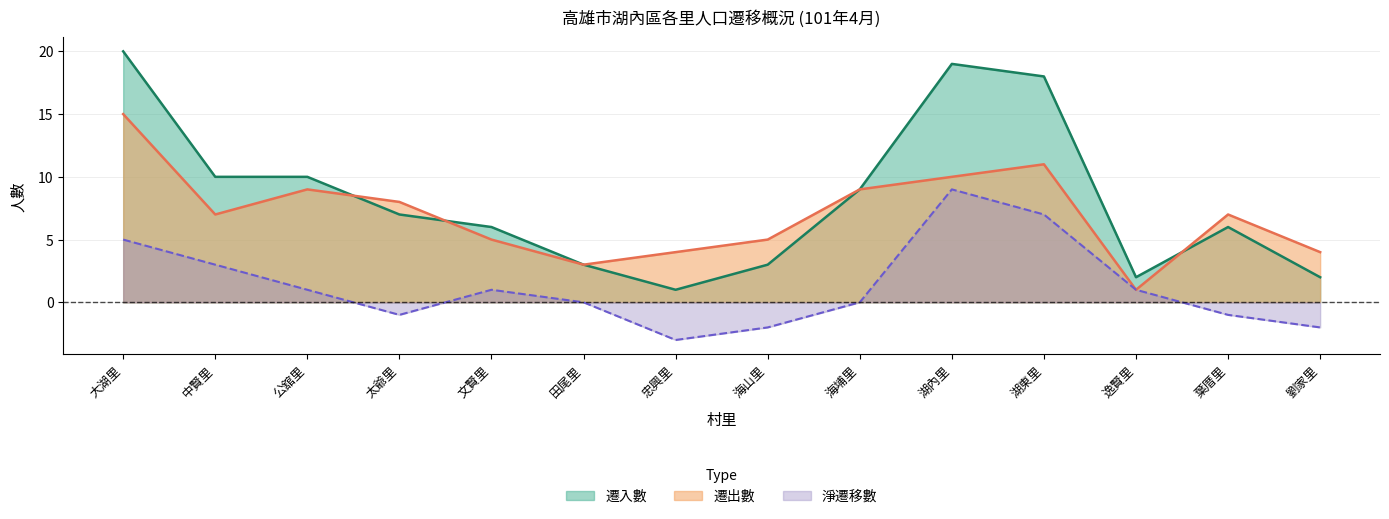

What is the sum of all 遷出數 values?

98